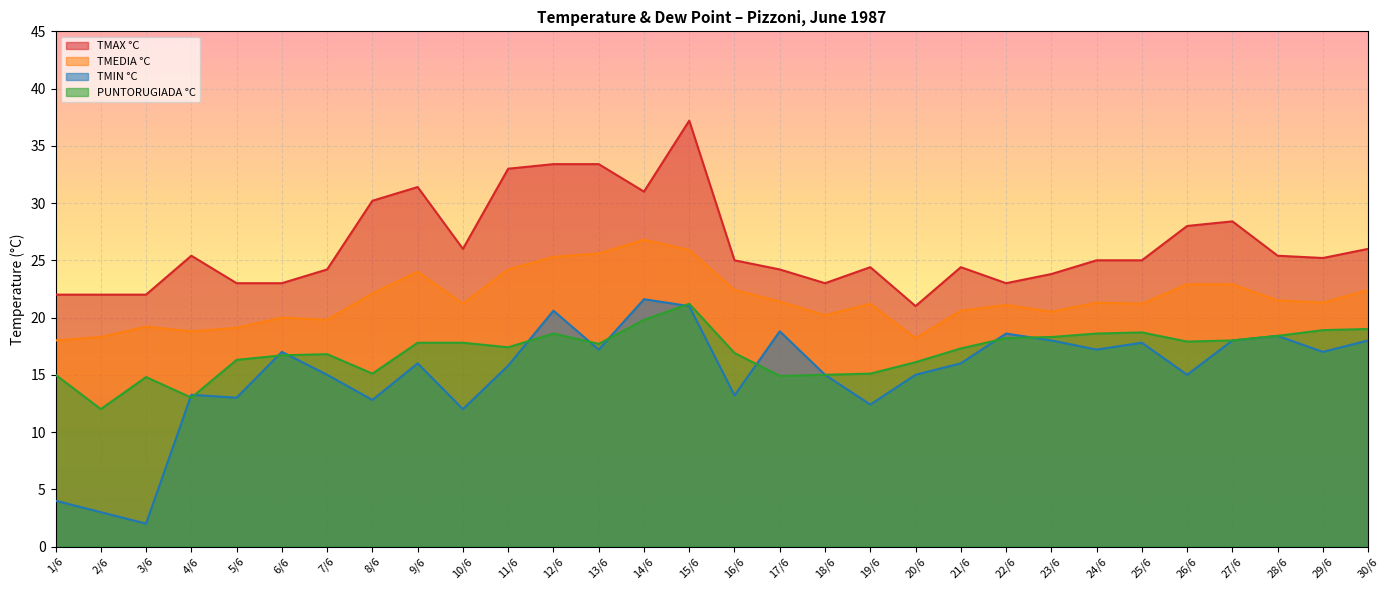

What is the difference between the highest and lowest values at 27/6?

10.4